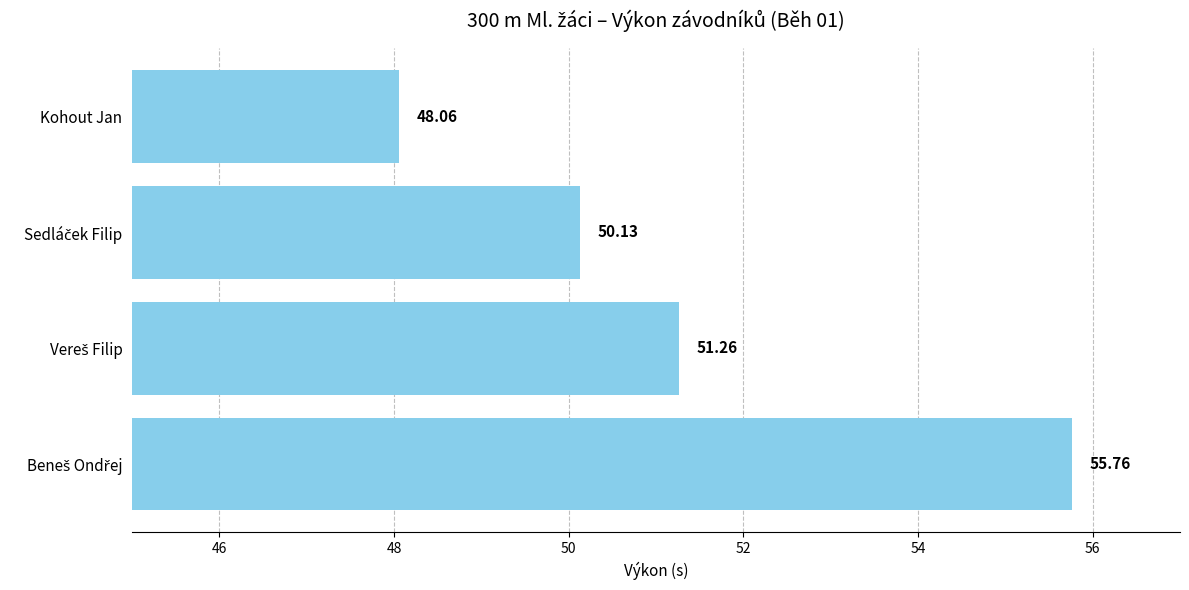

What is the label of the 1st bar from the top?

Kohout Jan